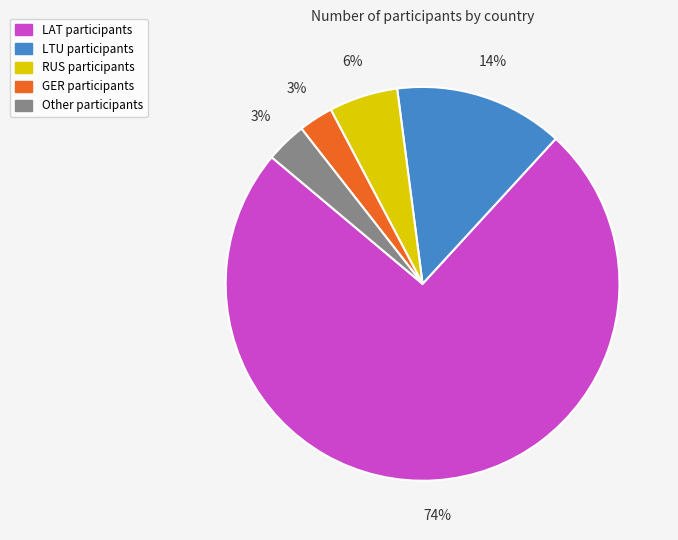

Do GER and LAT together represent more than half of the pie?

Yes